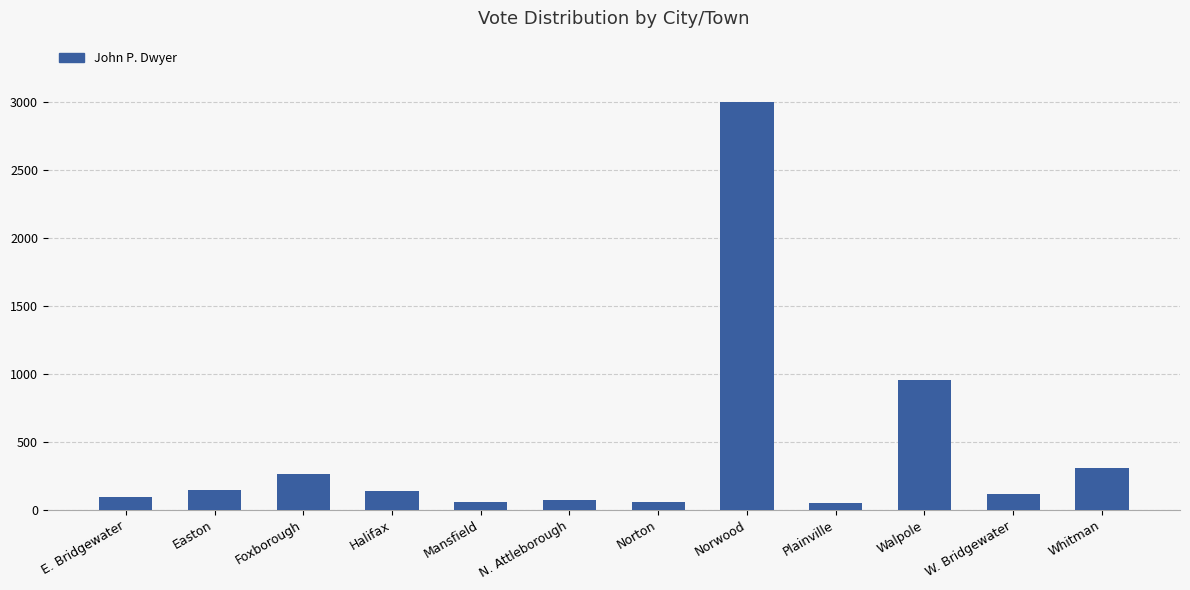

What is the label of the 10th bar from the left?

Walpole